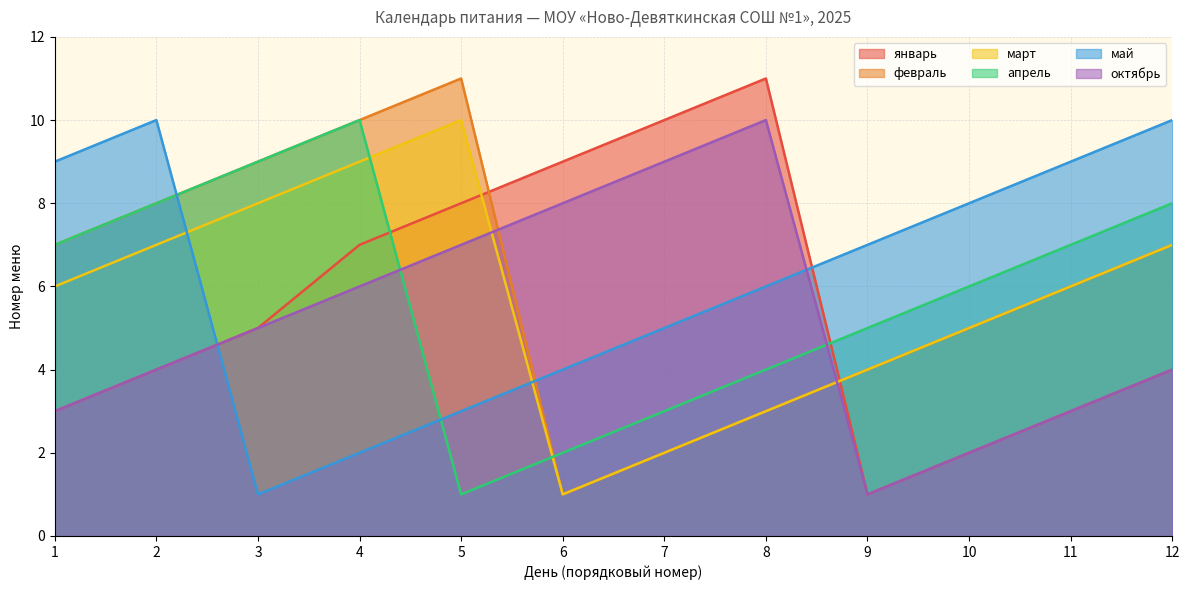

What is the approximate value of январь at 5, to the nearest 10?

10